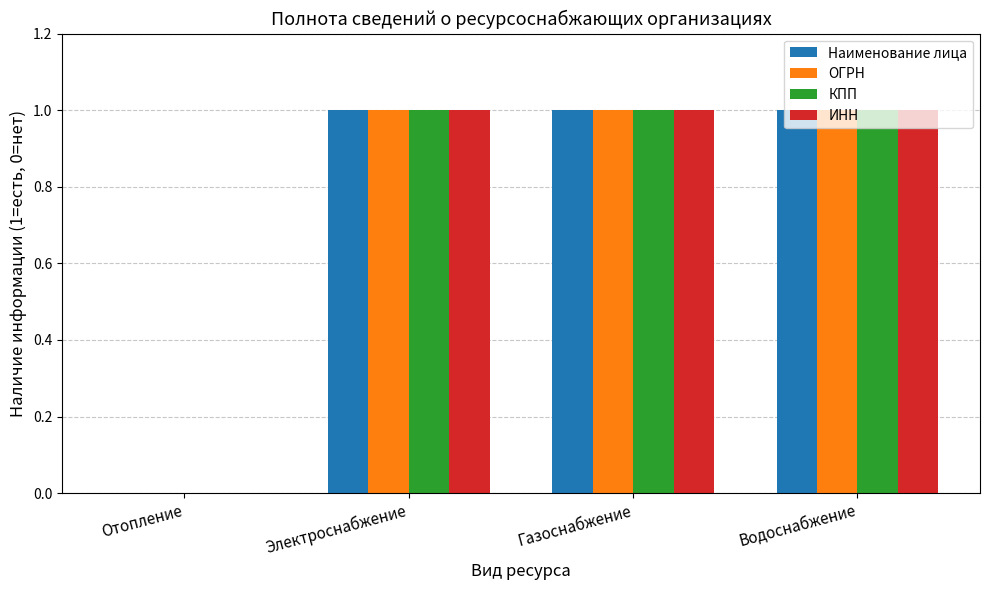

Is it true that КПП equals -1 at Отопление?

False